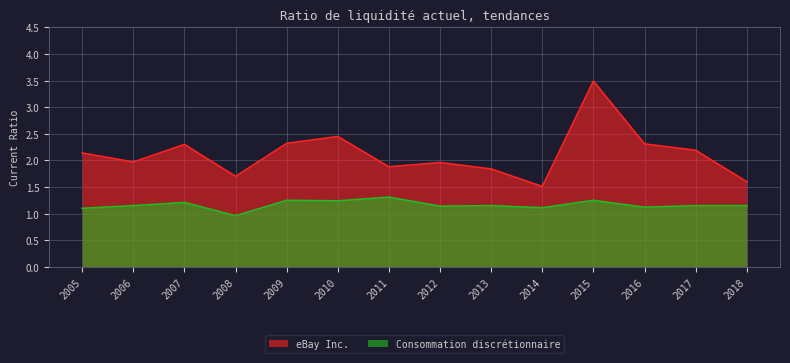

What is the value of the Consommation discrétionnaire point at the 13th from the left?

1.1